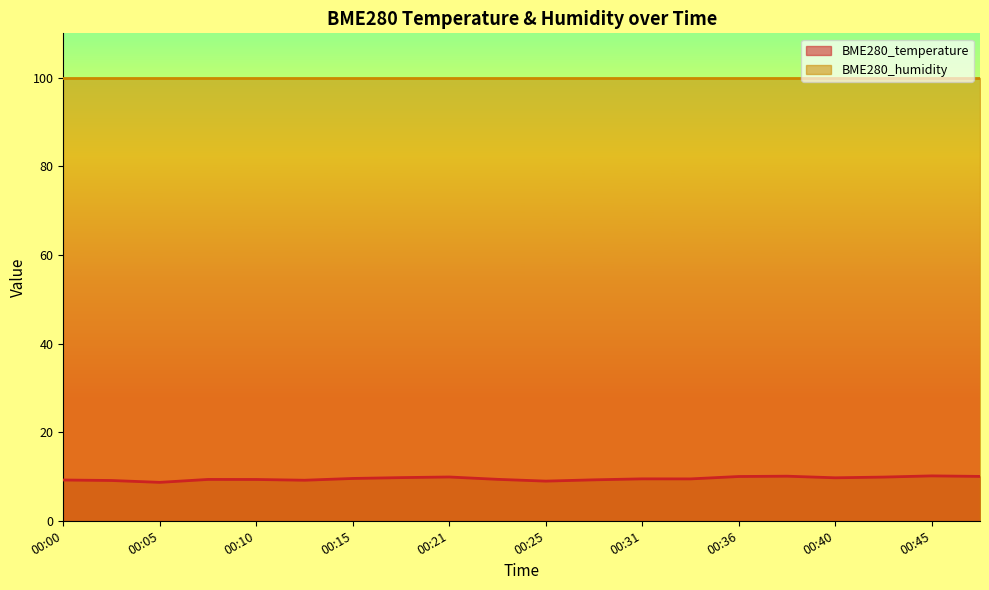

Reading left to right, list all the values displayed in this chart.

00:00=9.2	00:03=9.1	00:05=8.7	00:08=9.3	00:10=9.3	00:13=9.2	00:15=9.6	00:18=9.7	00:21=9.9	00:23=9.3	00:25=8.9	00:28=9.2	00:31=9.5	00:33=9.4	00:36=10.0	00:38=10.1	00:40=9.7	00:43=9.9	00:45=10.1	00:48=10.0